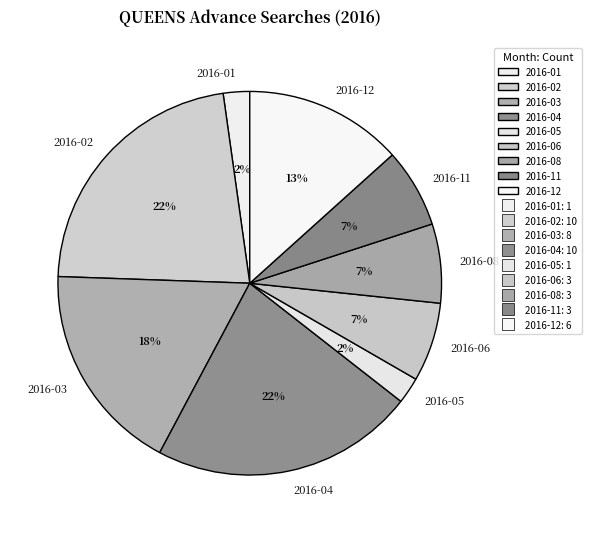

Is the sum of 2016-08 and 2016-11 greater than half?

No